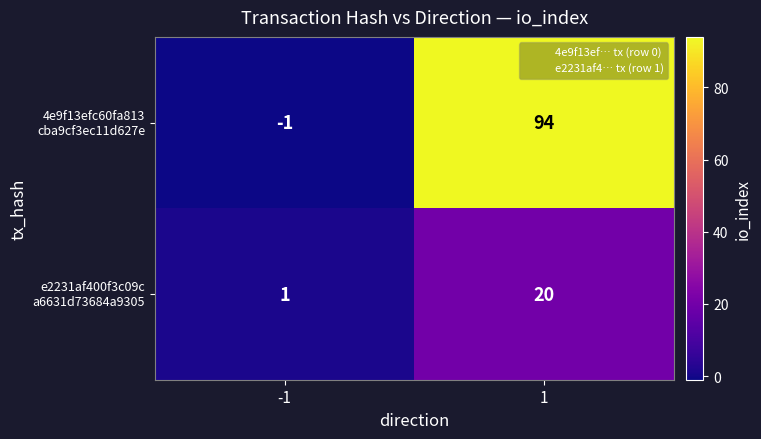

What is the greatest value displayed?

94